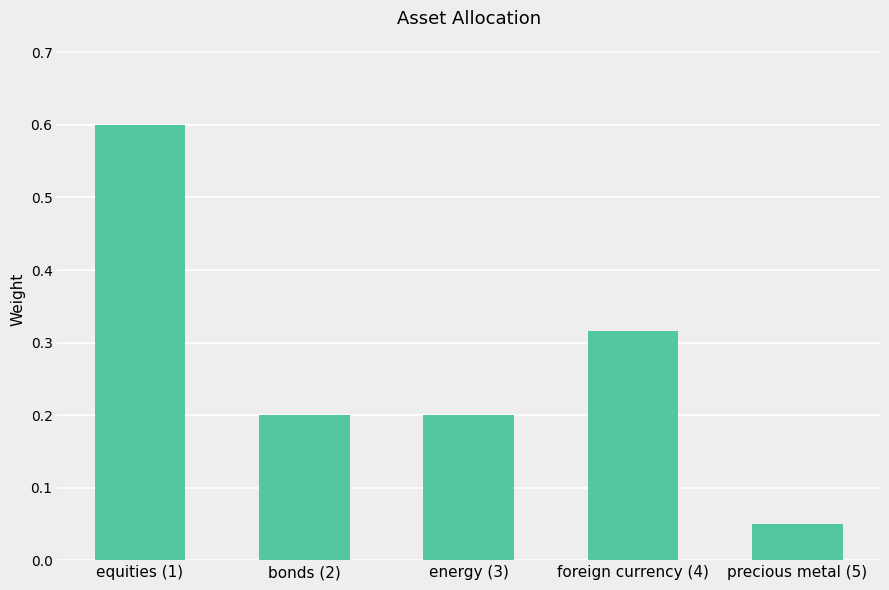

Where is the data nearest to the value 0?

precious metal (5)